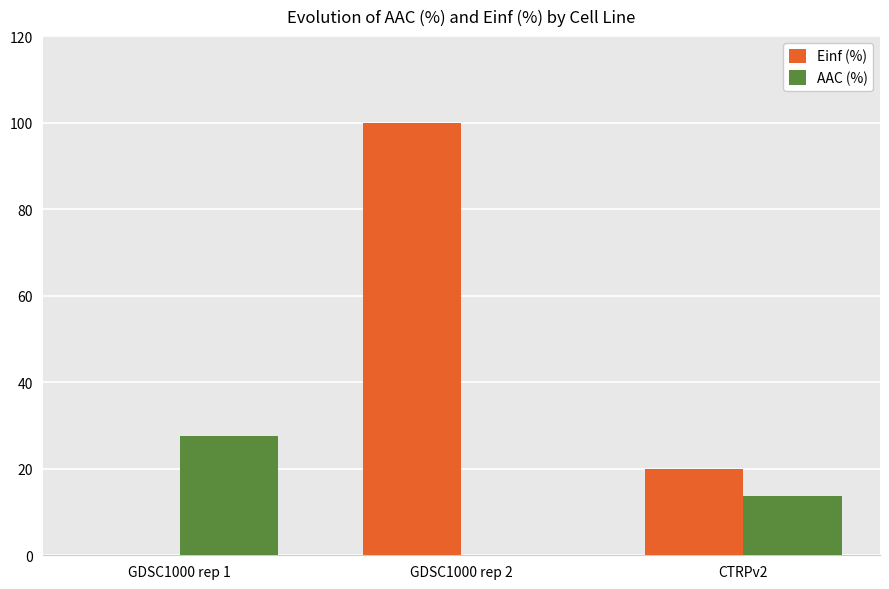

Is the value of AAC (%) at GDSC1000 rep 1 greater than the value of Einf (%) at GDSC1000 rep 2?

No